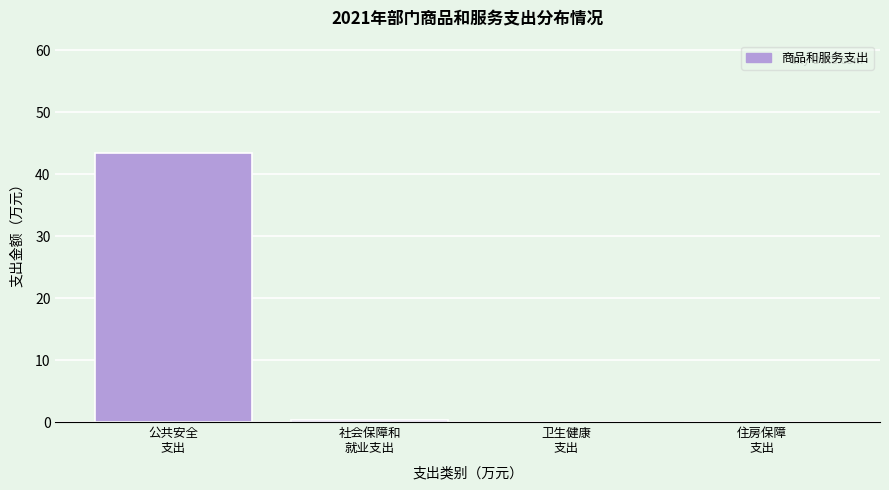

What is the maximum value shown in the chart?

43.5